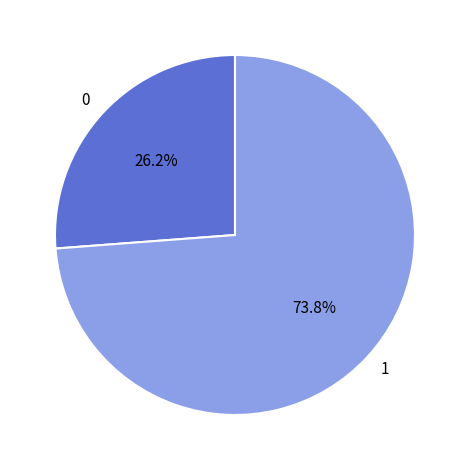

True or false: 0 accounts for 26% of the total.

True